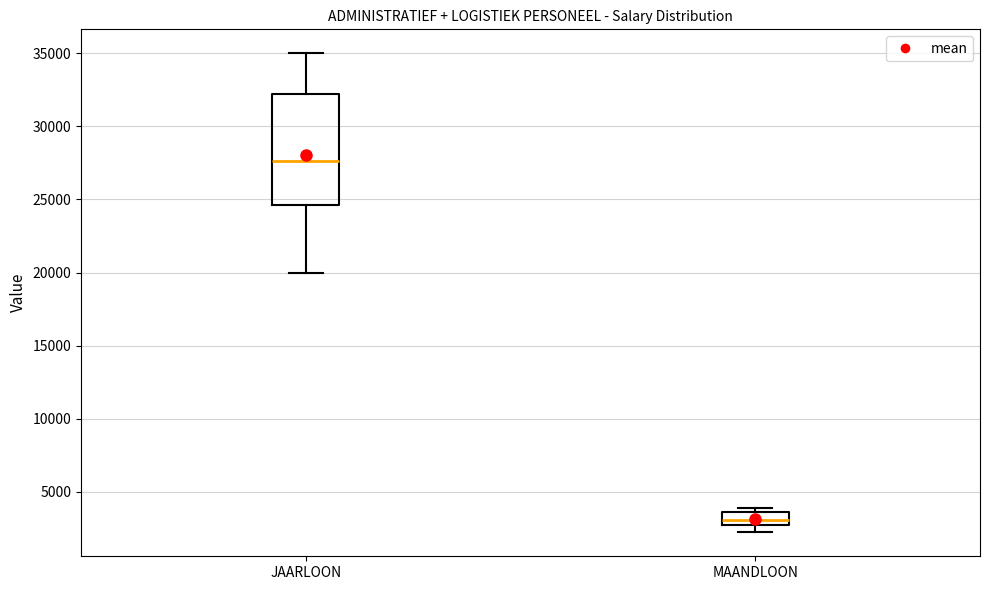

Which box's median line is the lowest?

MAANDLOON